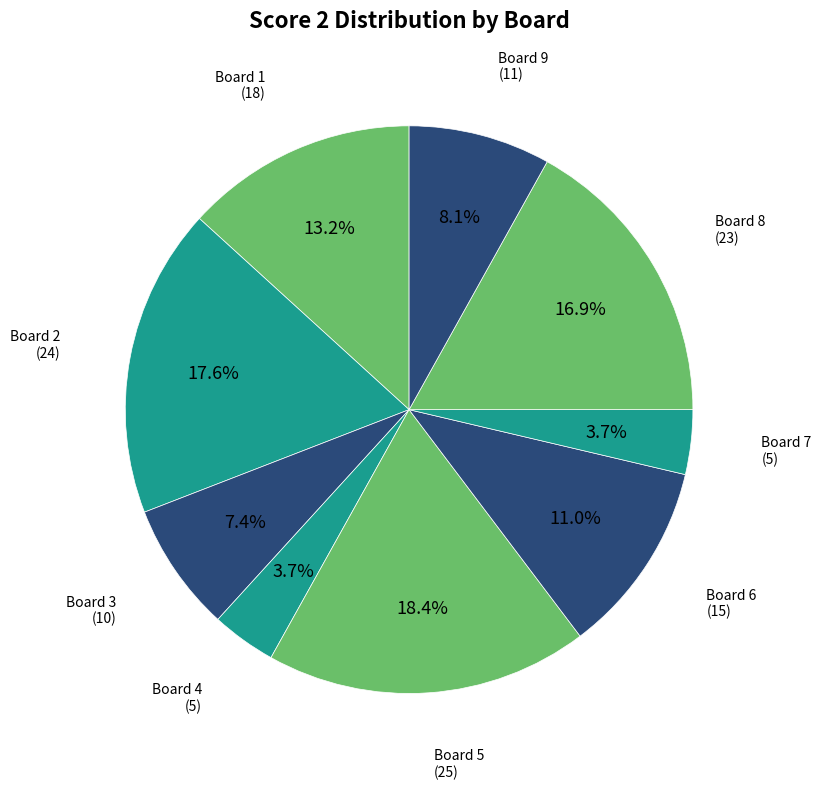

Which slice is the largest?

5